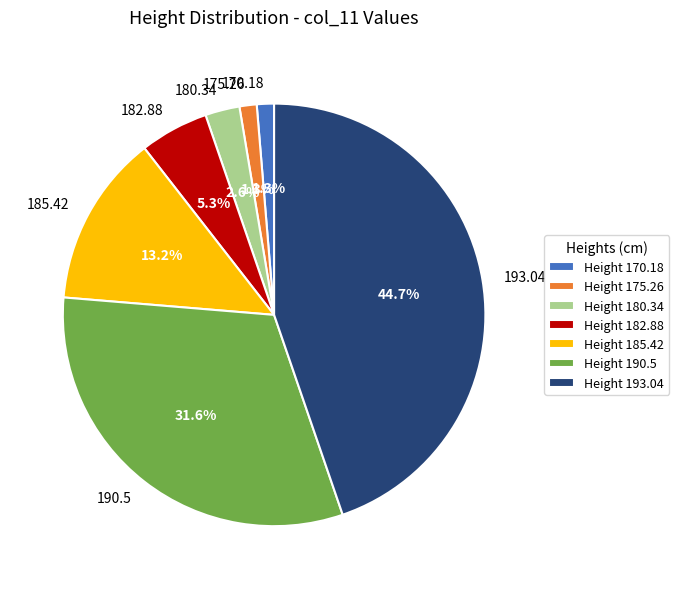

What is the total percentage of 190.5 and 170.18?

32.9%